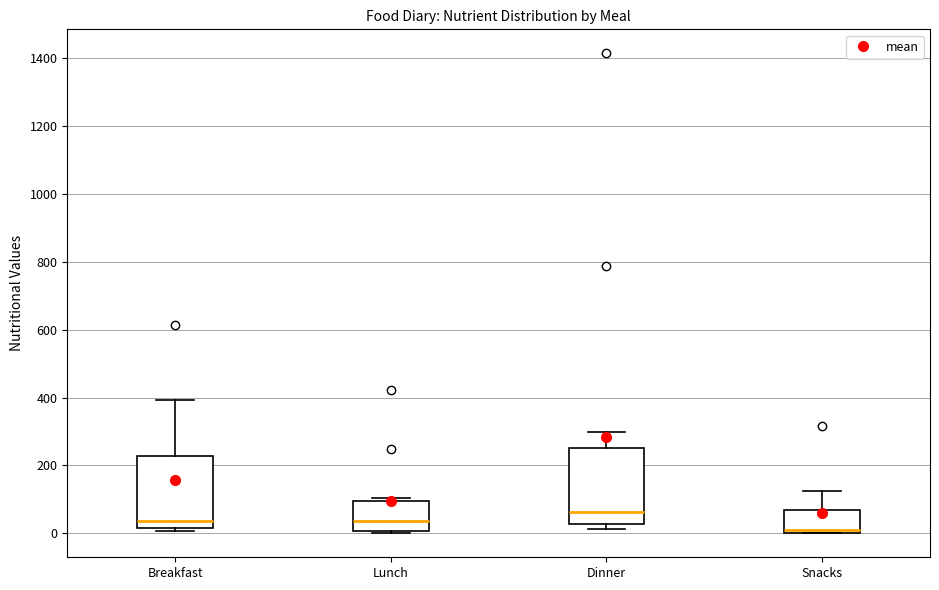

Reading left to right, read every box against the y-axis: the position of its median line, the range the box covers, and the ends of its whiskers. The values are not printed on the chart, so give them approximately, as read against the axis.

Breakfast: median 40, box 20 to 220, whiskers 0 to 400
Lunch: median 40, box 0 to 100, whiskers 0 to 100 (just above the box's upper edge)
Dinner: median 60, box 20 to 260, whiskers 20 (just below the box's lower edge) to 300
Snacks: median 0 (just above the box's lower edge), box 0 to 60, whiskers 0 to 120